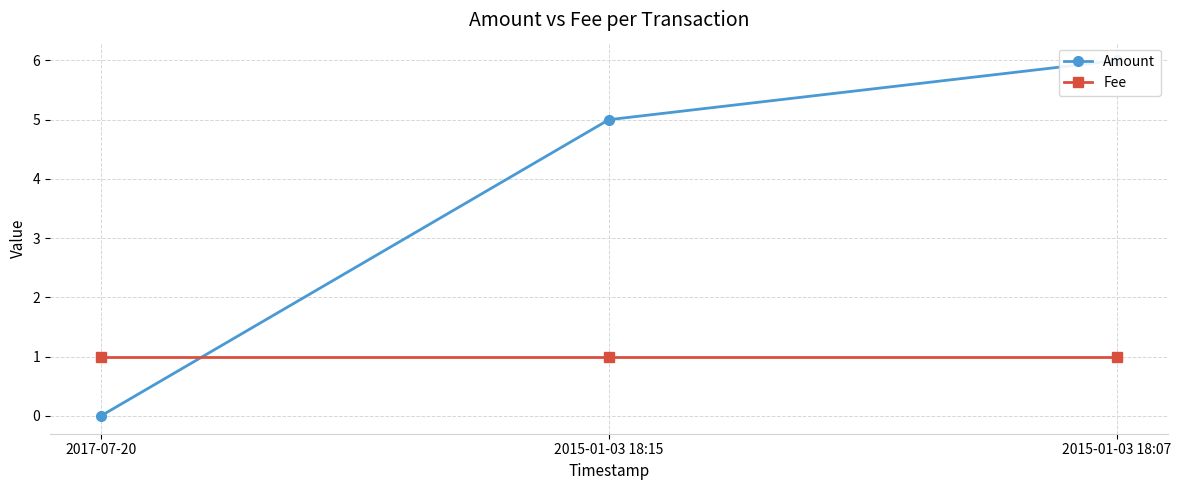

Which category has the lowest value in the Amount series?

2017-07-20